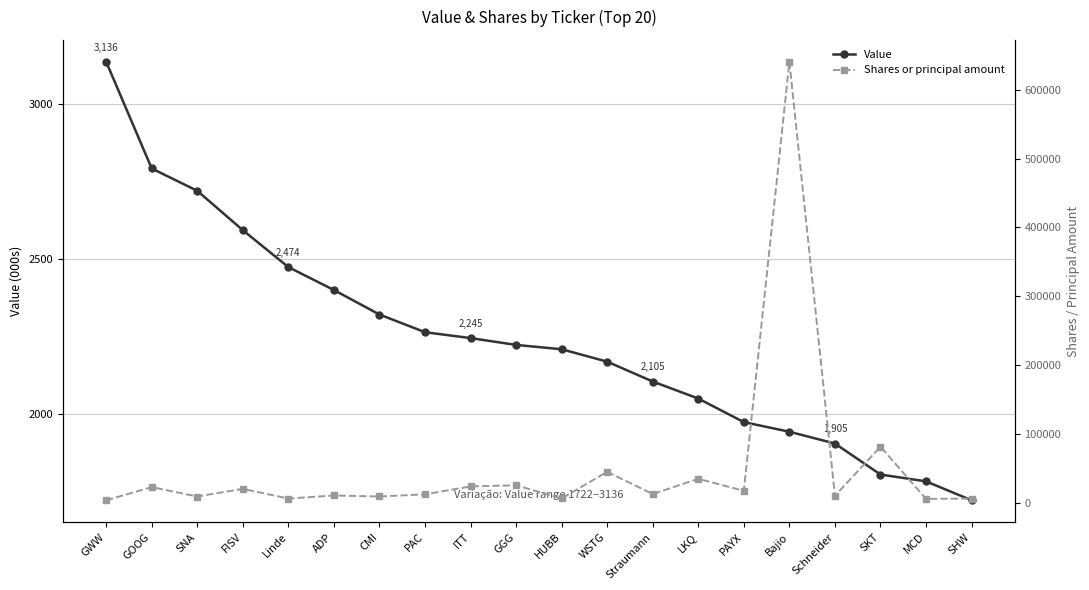

What is the maximum value for Shares or principal amount?

640533